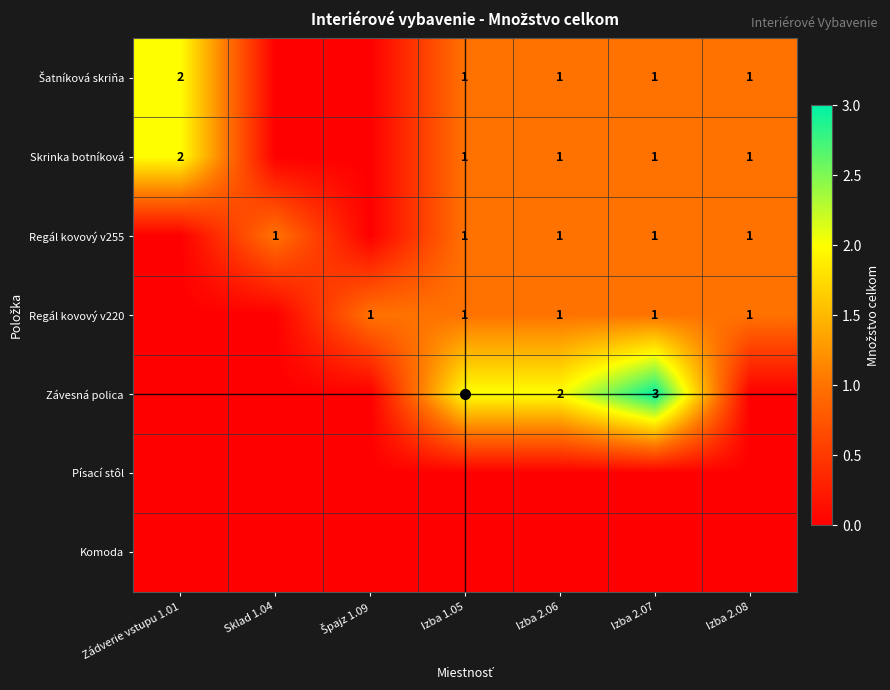

Is it true that Skrinka botníková equals 1 at Izba 2.07?

True